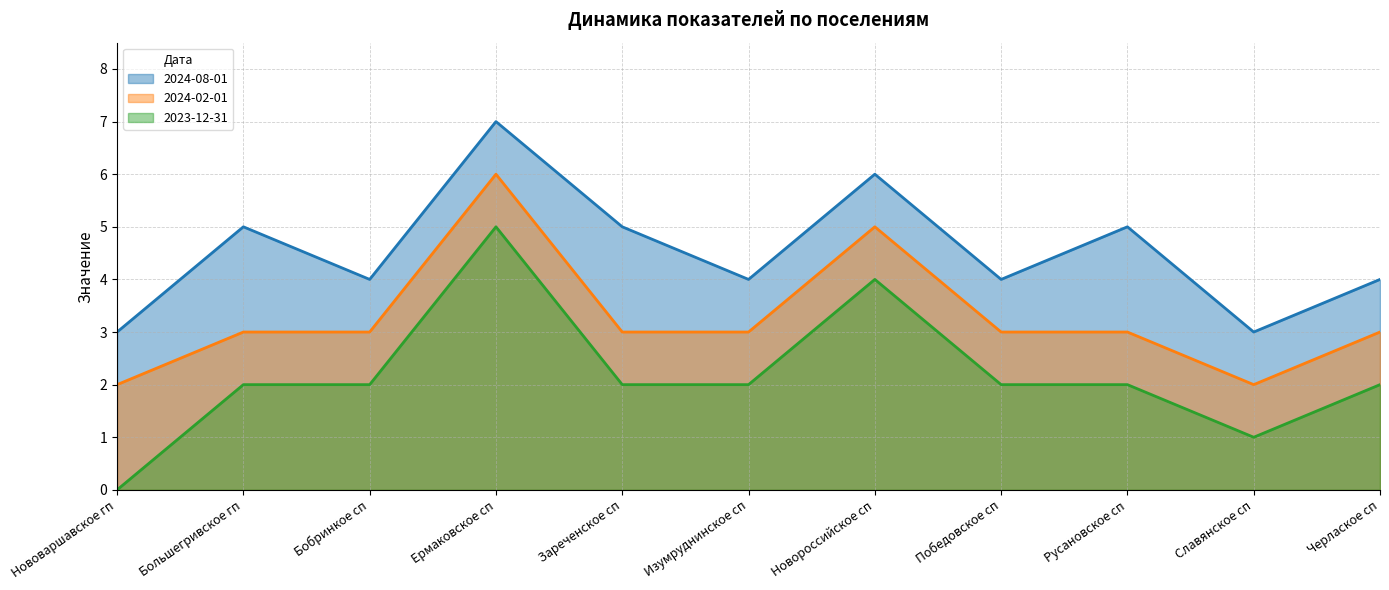

What is the sum of all 2024-02-01 values?

36